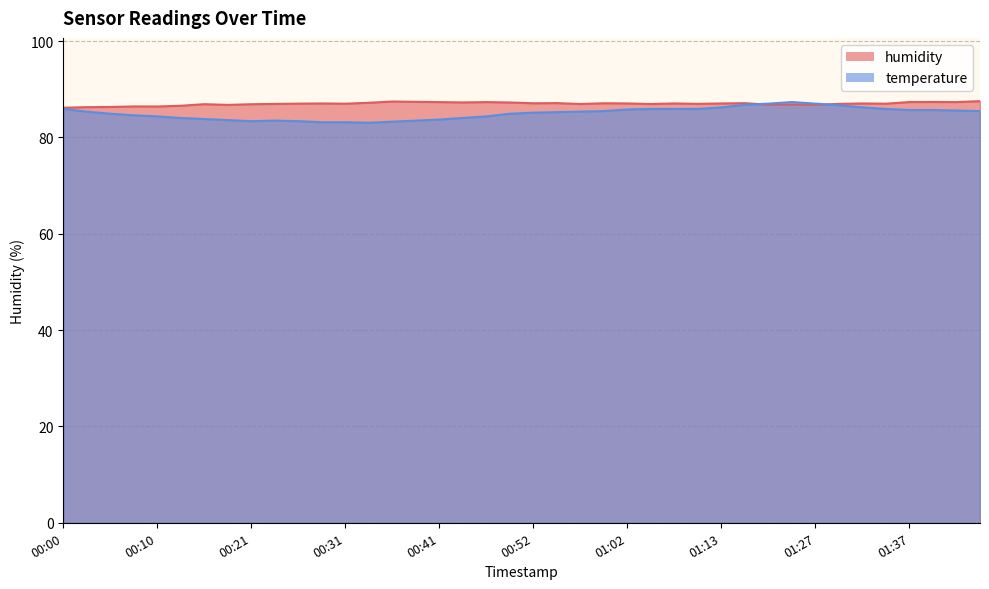

What is the label of the 35th point from the right?

00:13